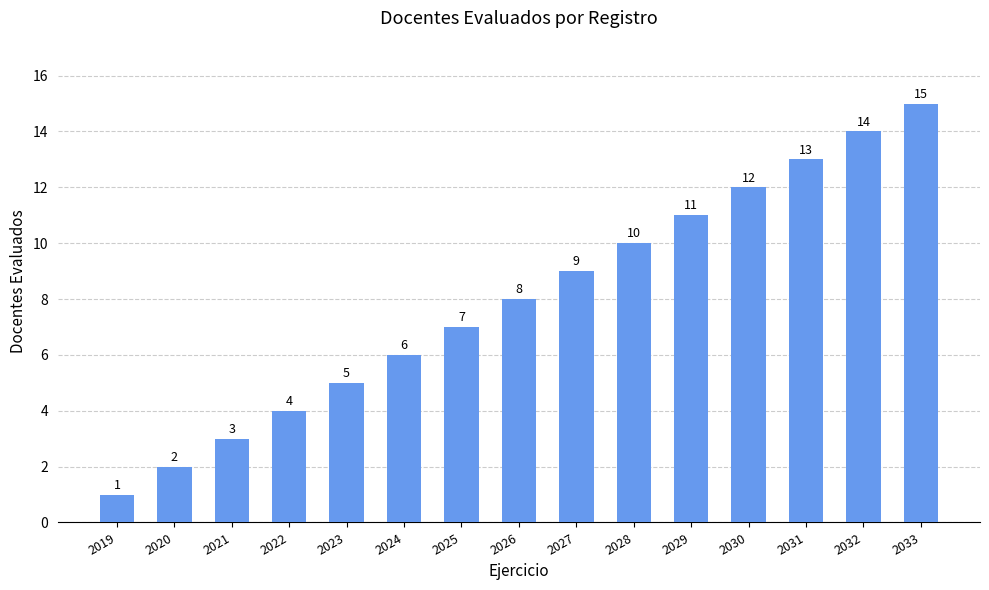

Reading right to left, list all the values displayed in this chart.

2033=15	2032=14	2031=13	2030=12	2029=11	2028=10	2027=9	2026=8	2025=7	2024=6	2023=5	2022=4	2021=3	2020=2	2019=1